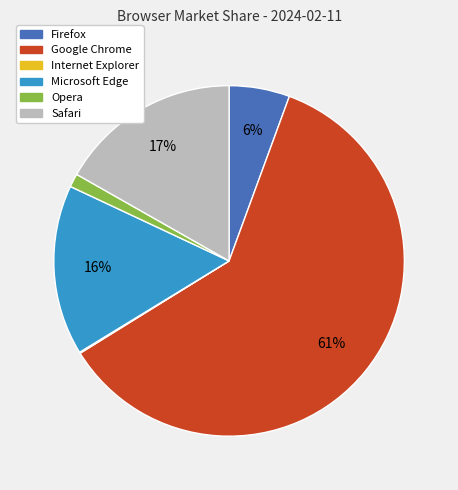

The Firefox slice represents 1% of the pie. True or false?

False